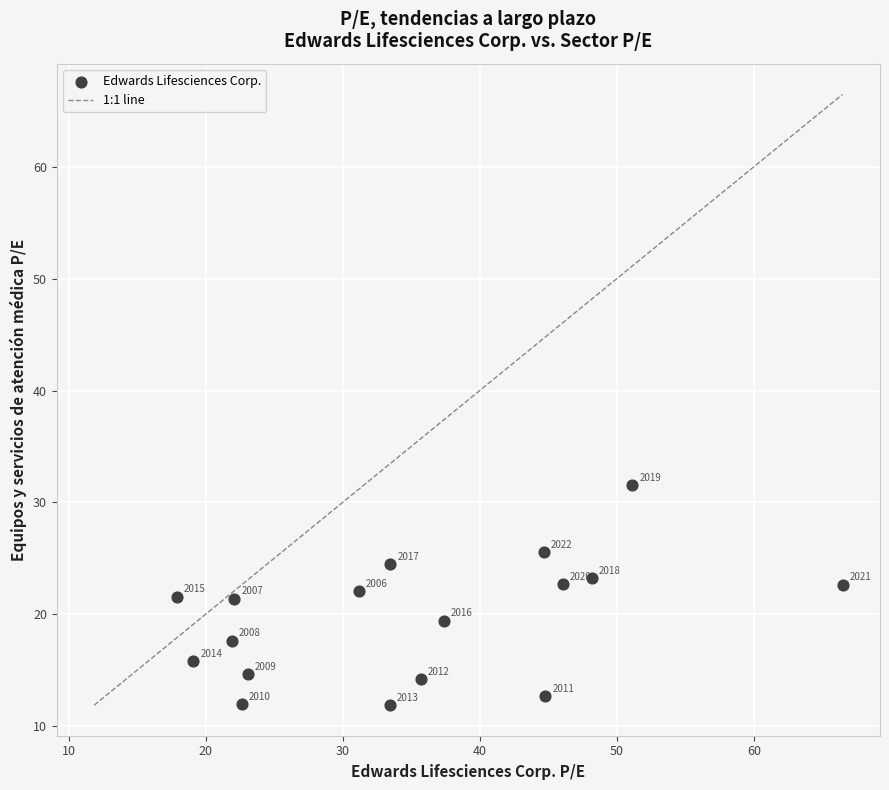

What is the range of Y values (max minus min)?

19.7